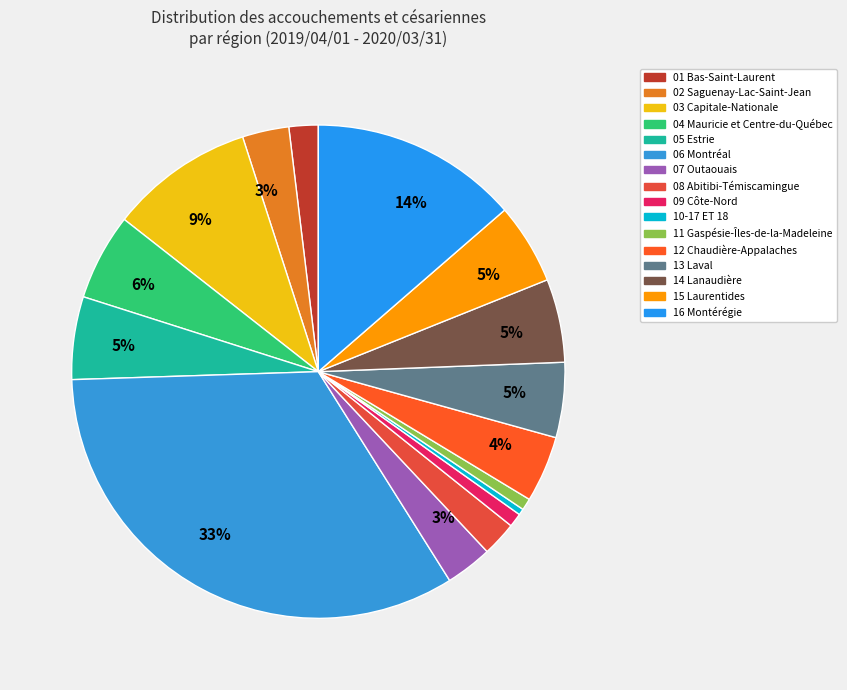

How many slices are in this pie chart?

16